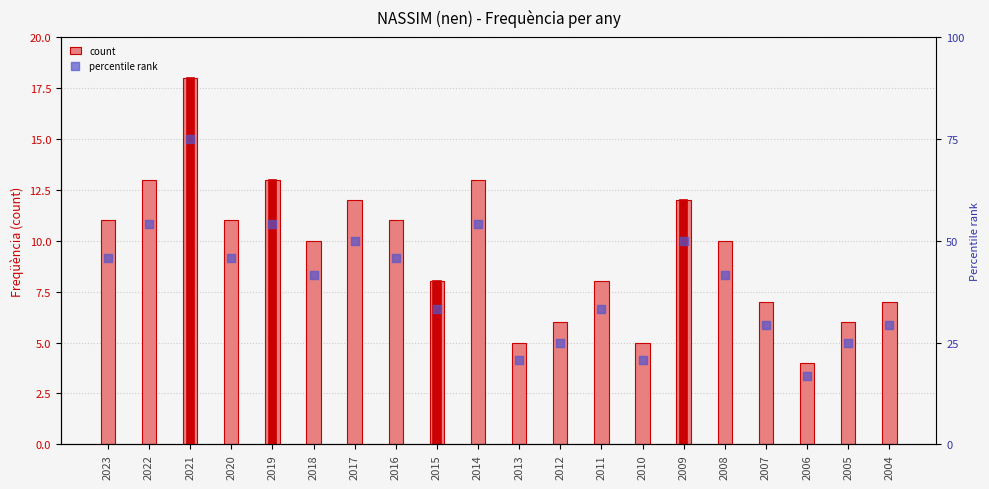

At how many categories does at least one series exceed 59?

1